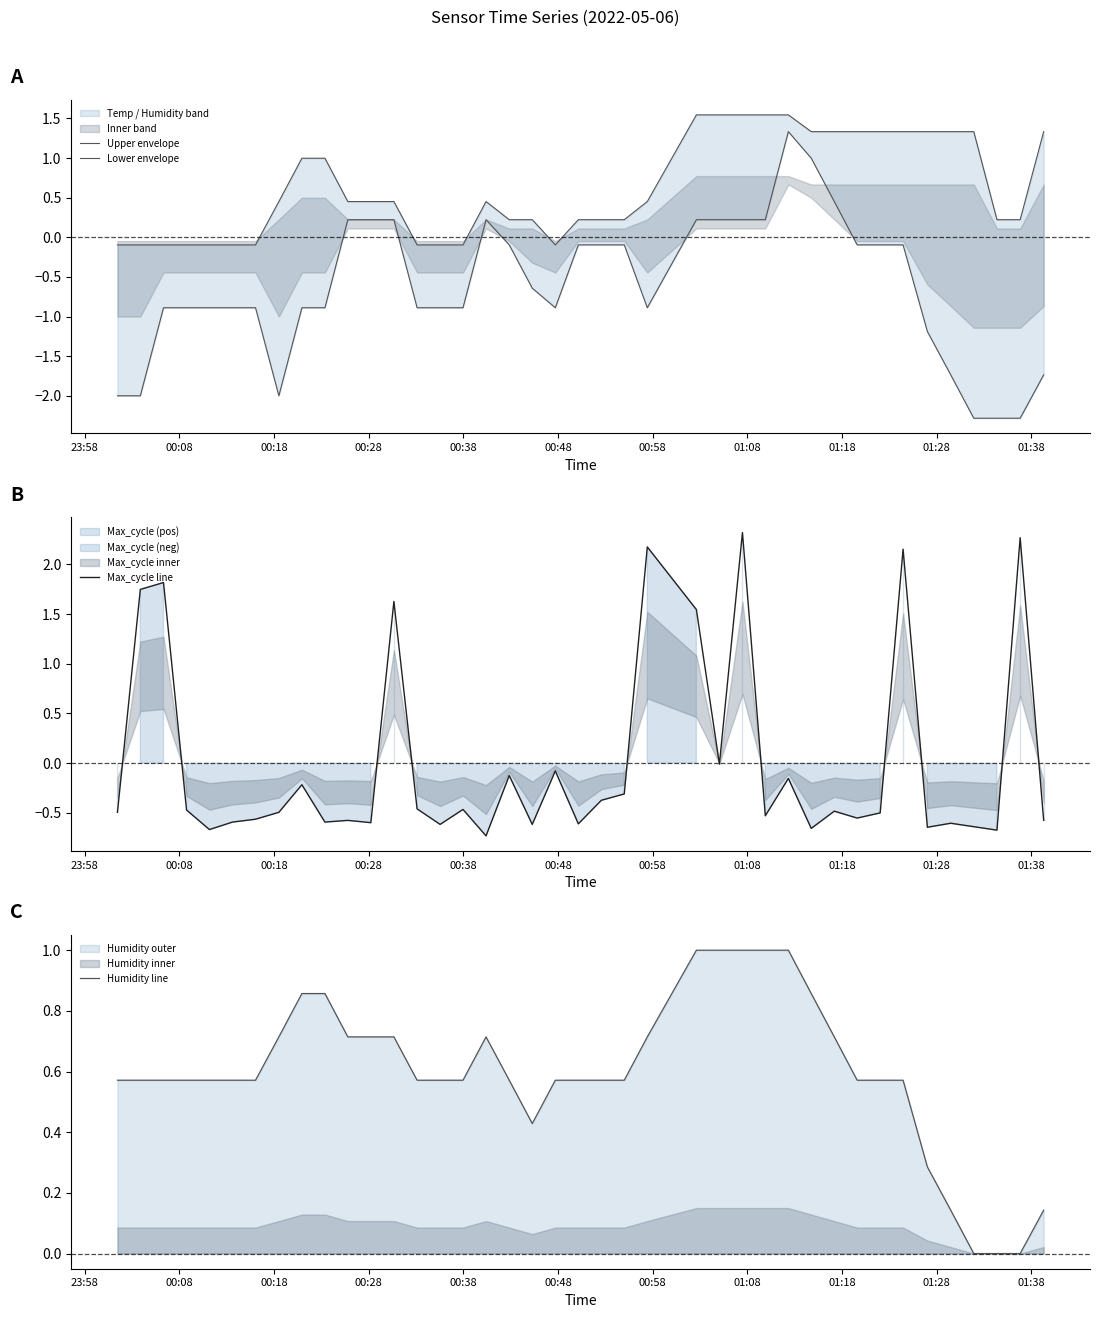

At how many categories does at least one series exceed 1?

19